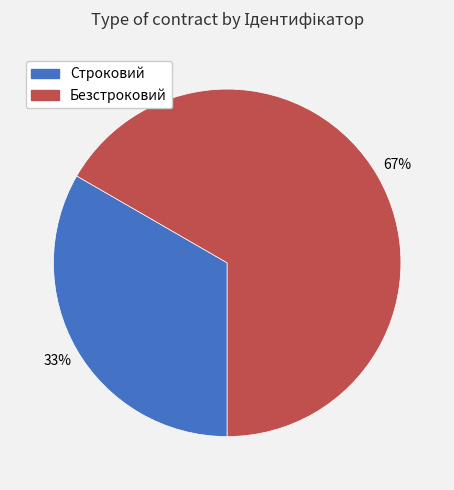

Which slice represents more than half of the pie?

Безстроковий